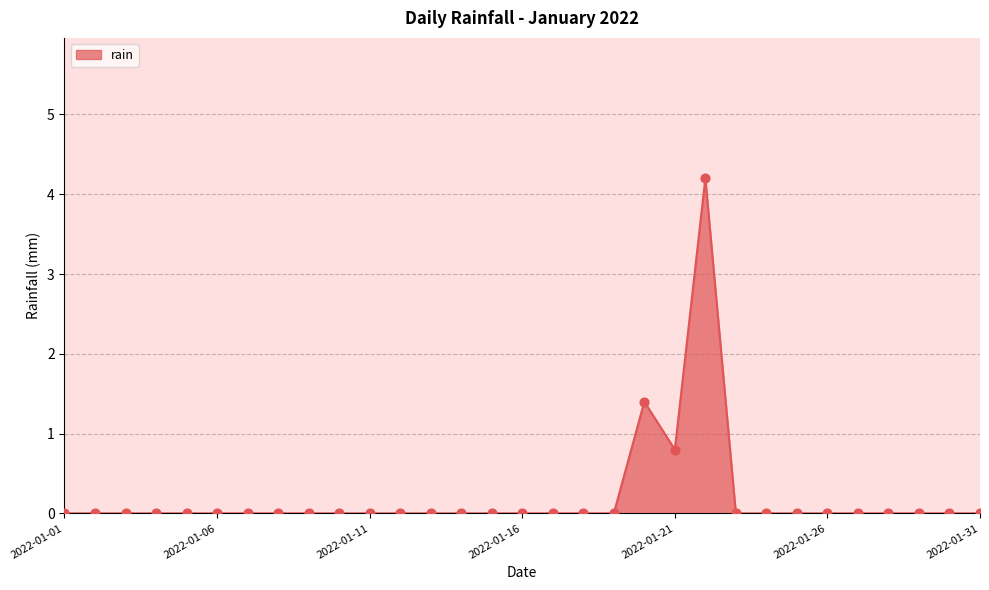

What is the greatest value displayed?

4.2